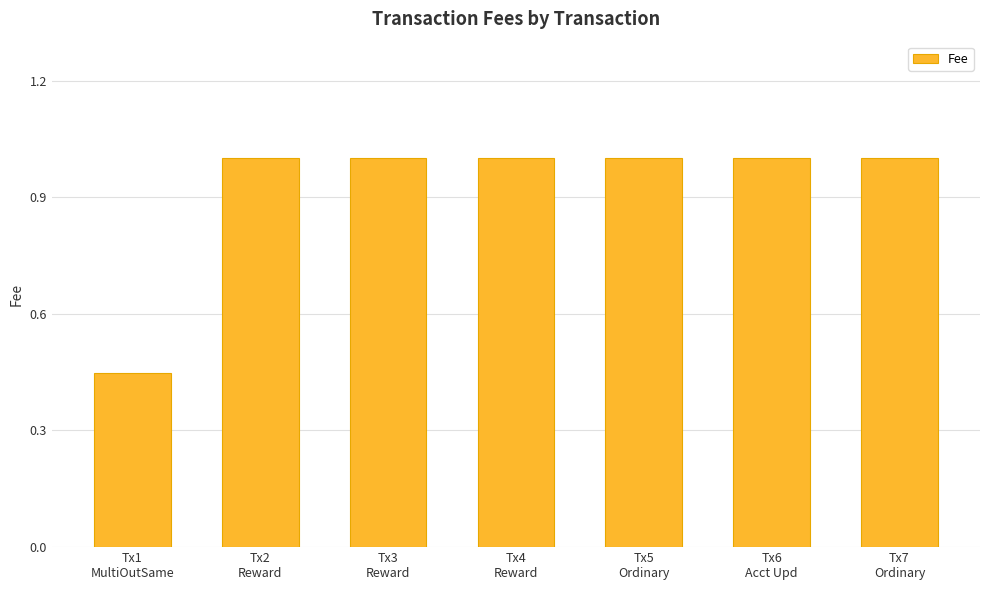

What is the label of the 1st bar from the right?

Tx7
Ordinary